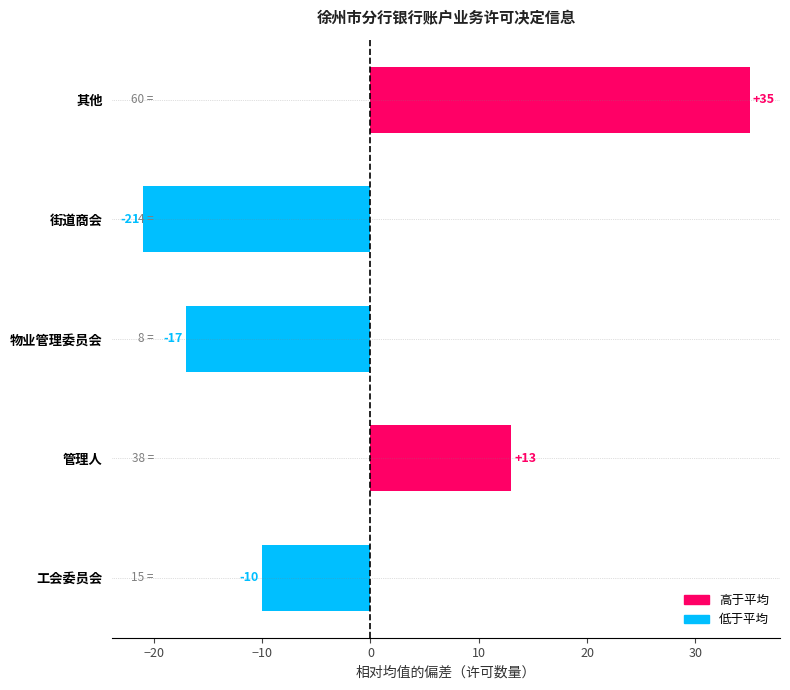

Does the chart contain any negative values?

Yes